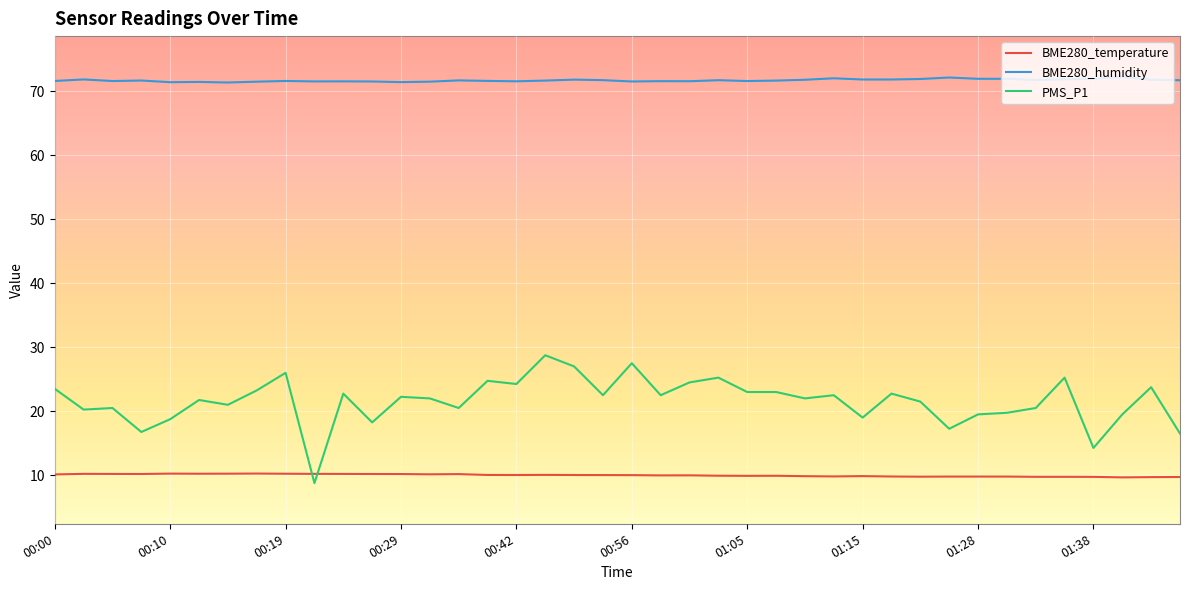

Which series has the largest range (max minus min)?

PMS_P1